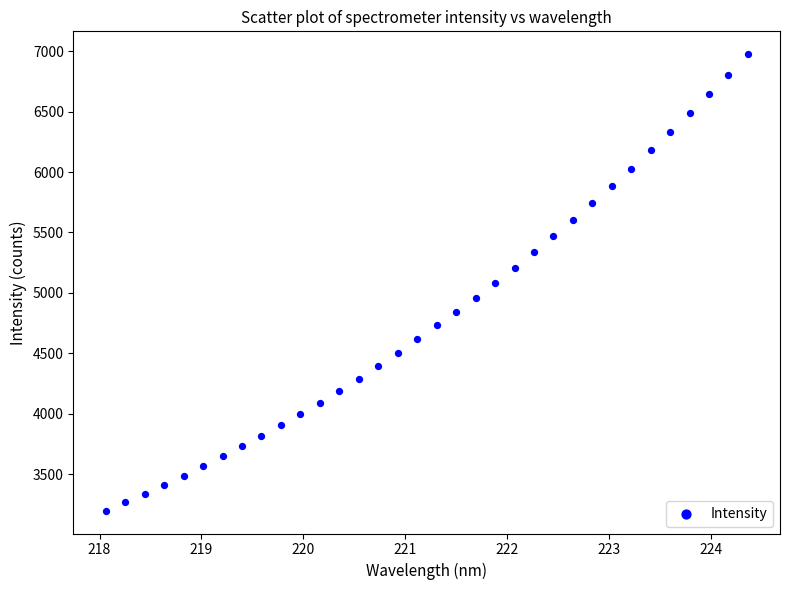

What is the range of Y values (max minus min)?

3778.9